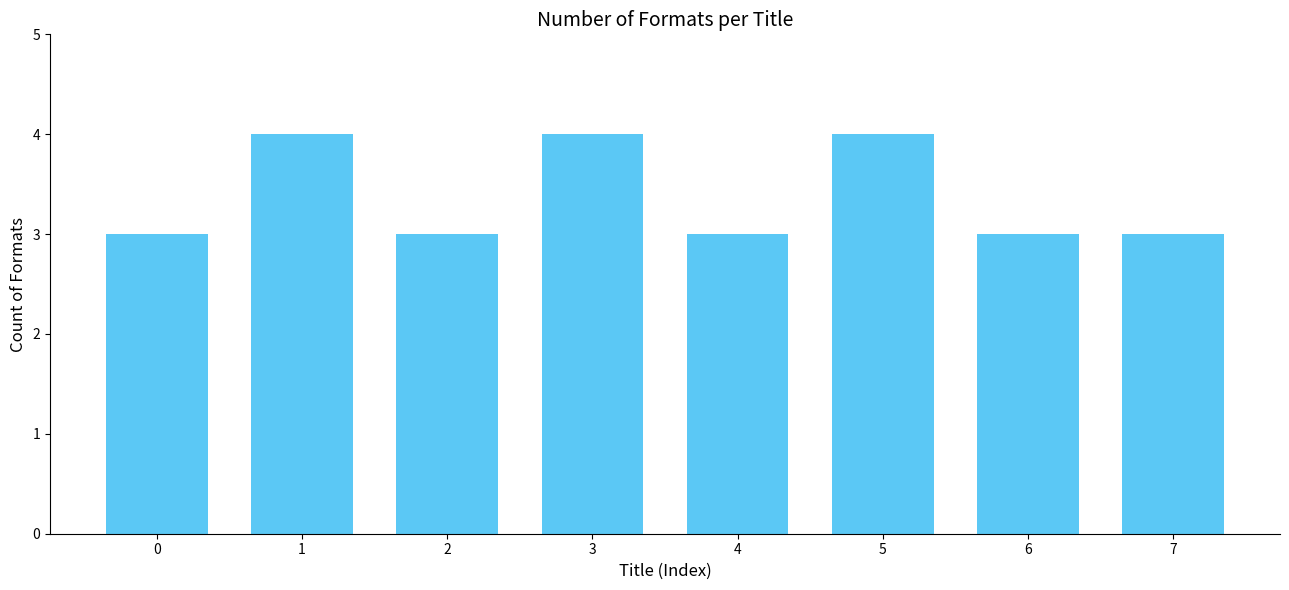

Approximately how many times larger is the value at 1 compared to 7?

1.3